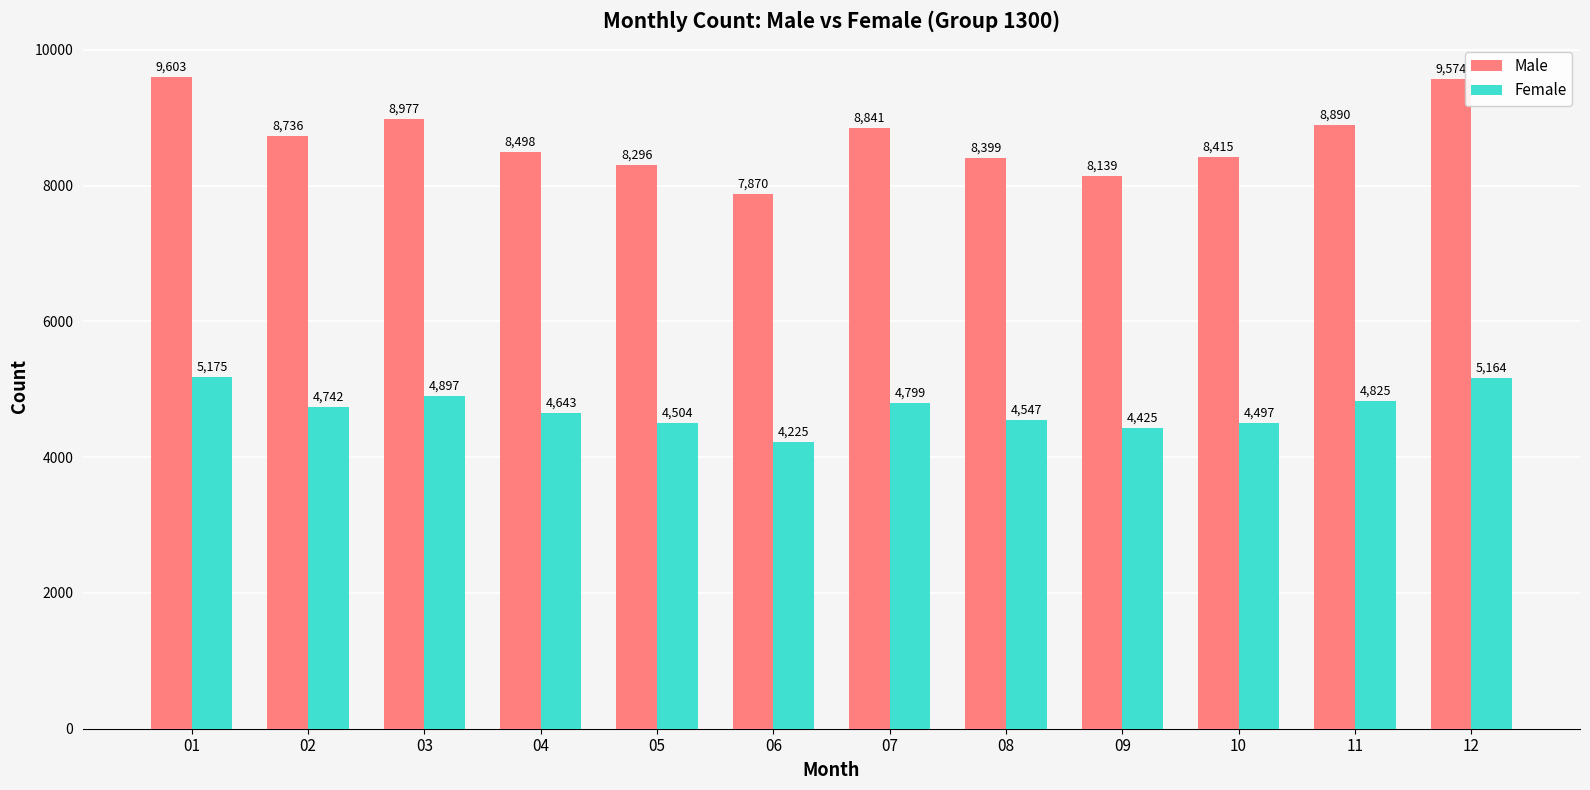

At 02, list the series in order from smallest to largest.

Female, Male